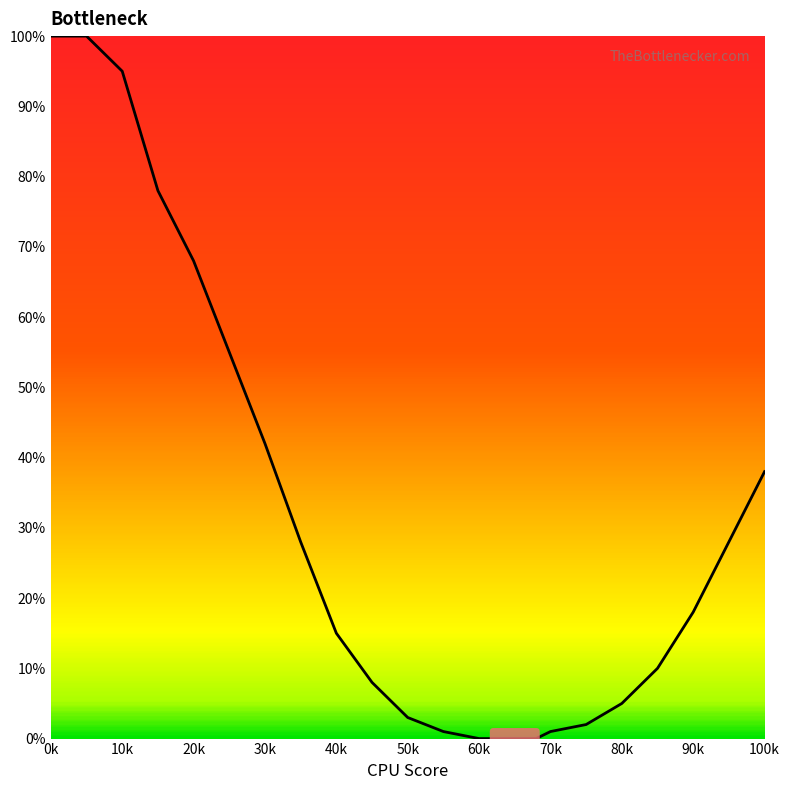

What is the maximum value shown in the chart?

100